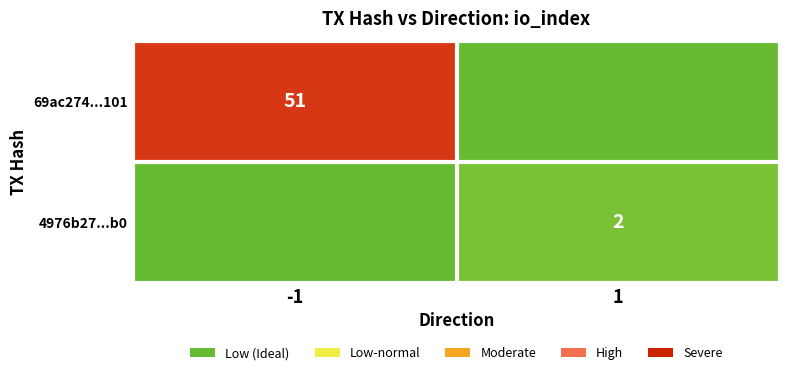

The 4976b27...b0 series shows 1 at 1. True or false?

False